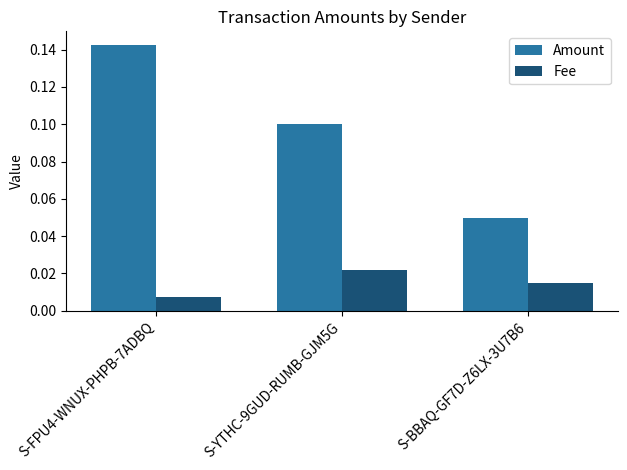

Count the Fee values in the range 0 to 1.

3